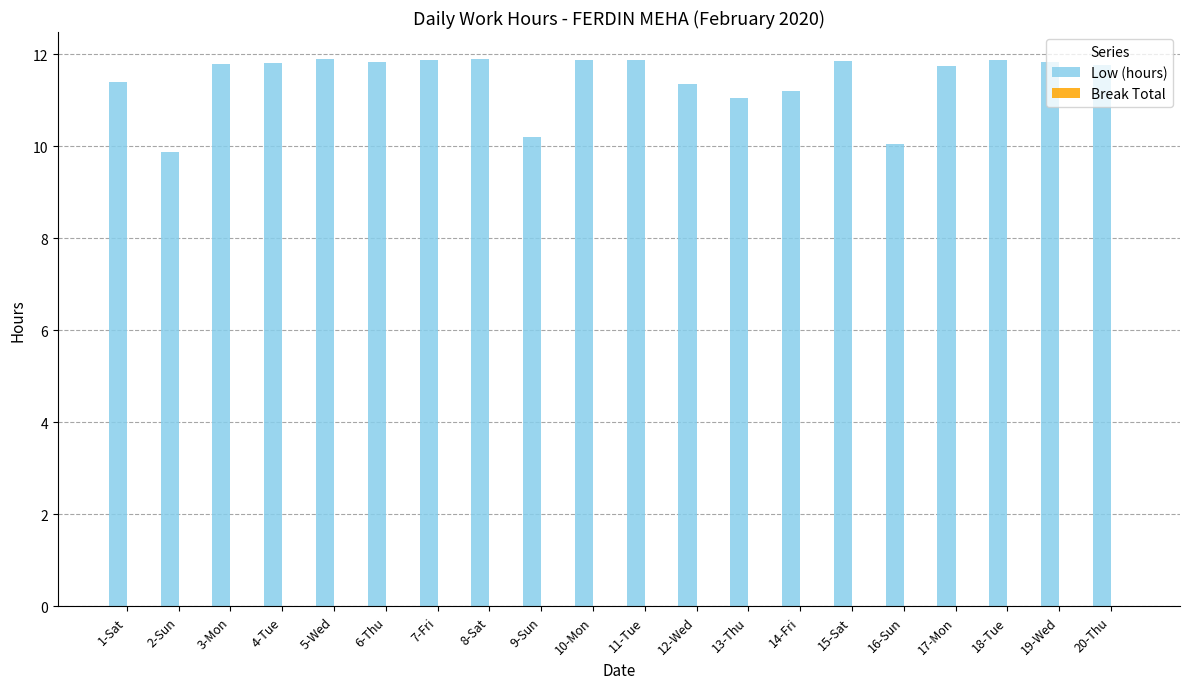

What is the label of the 13th bar from the left?

13-Thu